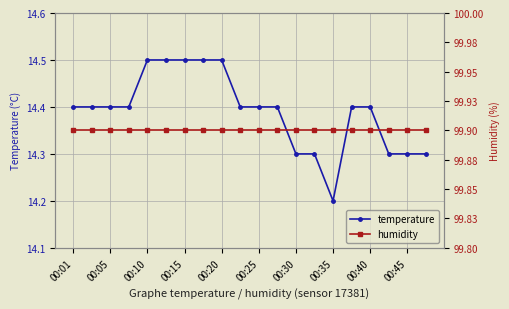

Is this an area chart (filled region under the line)?

No